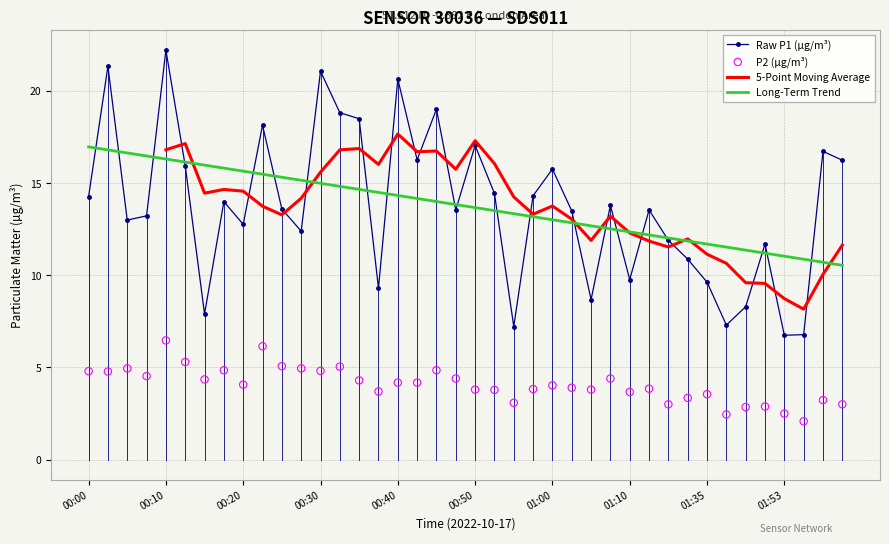

What is the total value across all series at 21?

47.8